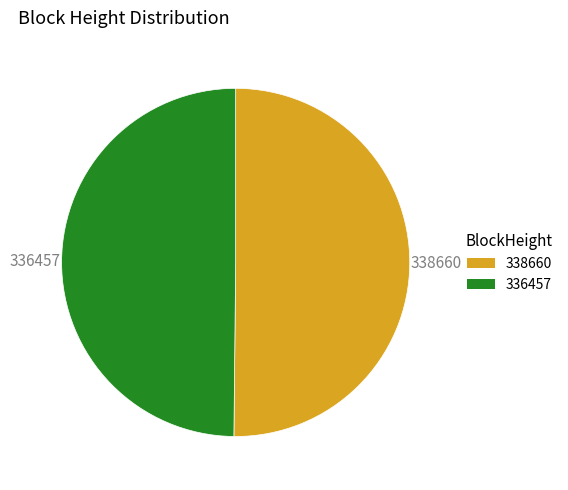

What is the ratio of the value at 338660 to the value at 336457?

1.0